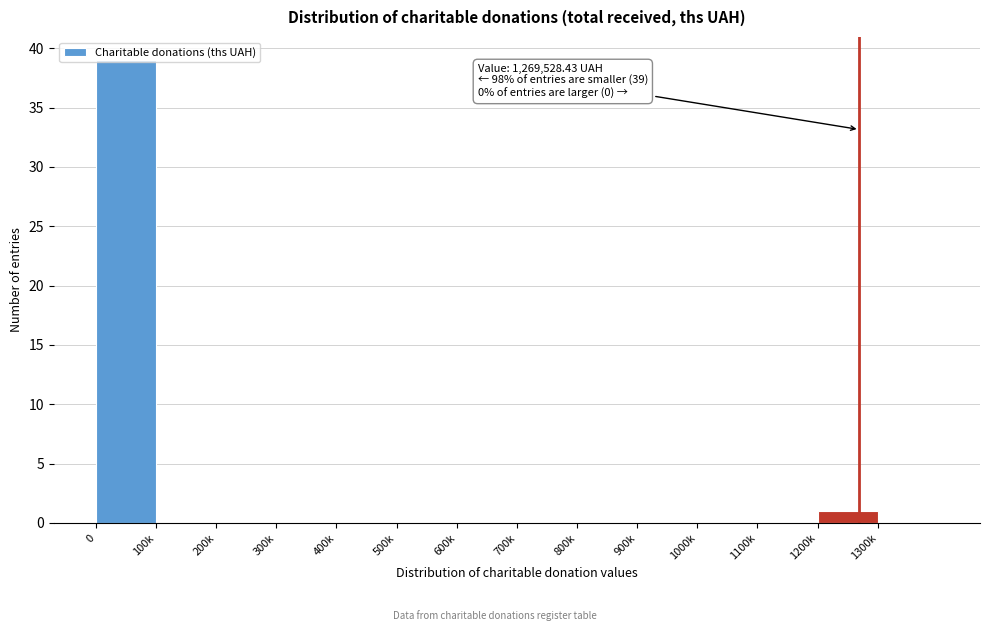

What is the maximum value shown in the chart?

39